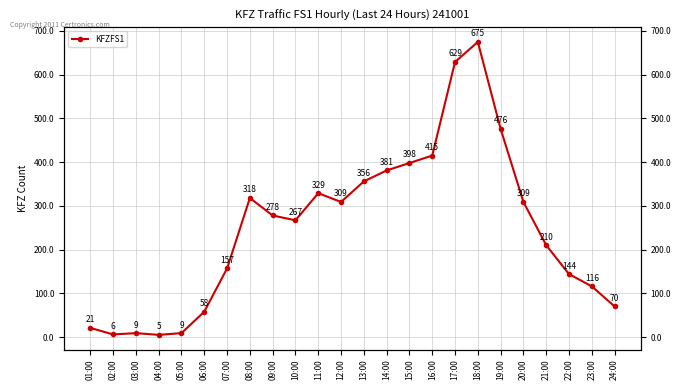

How many interior local valleys (lower than both neighbors) does the data have?

4